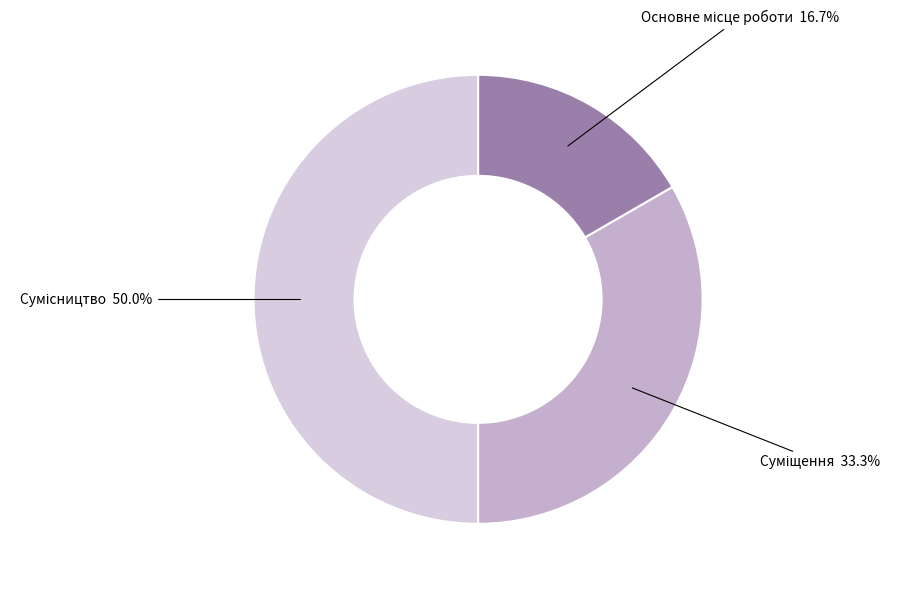

True or false: Основне місце роботи accounts for 17% of the total.

True